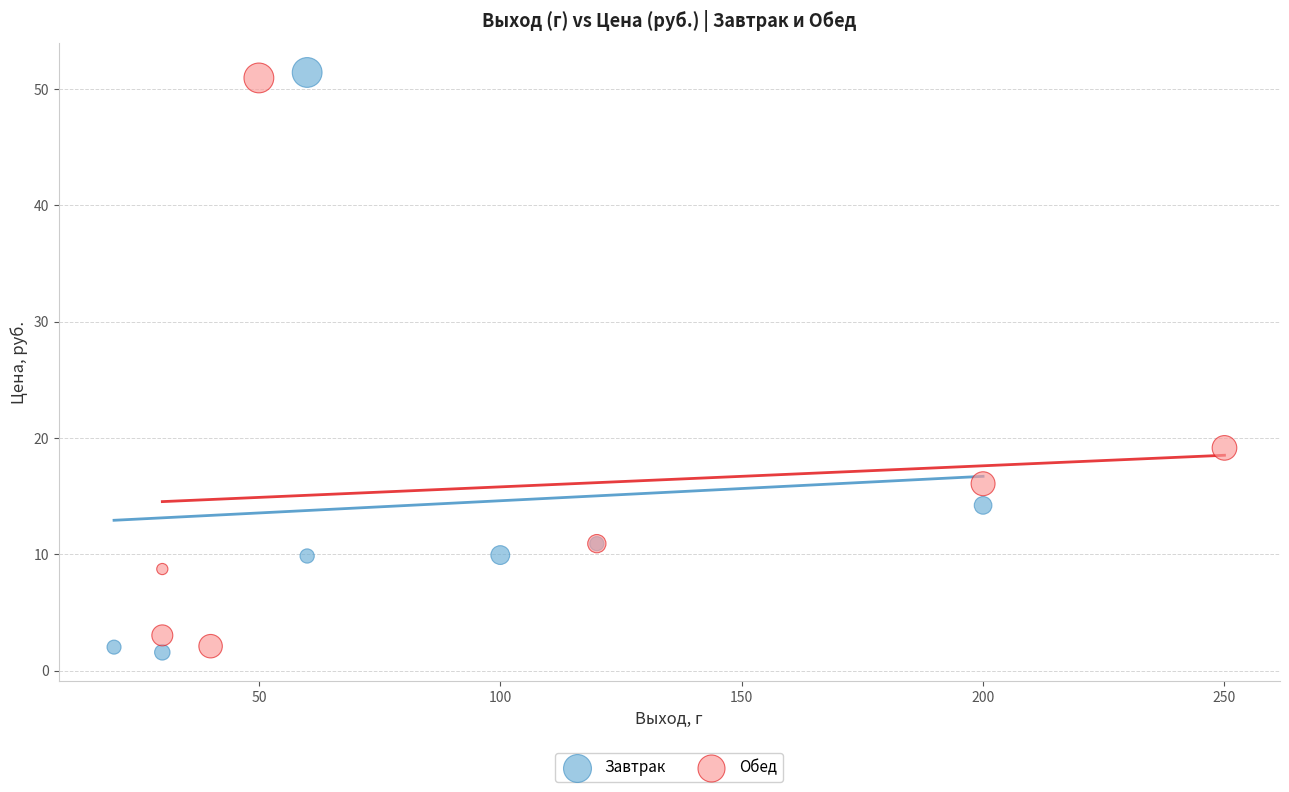

Which series has the largest Y range (max minus min)?

Завтрак